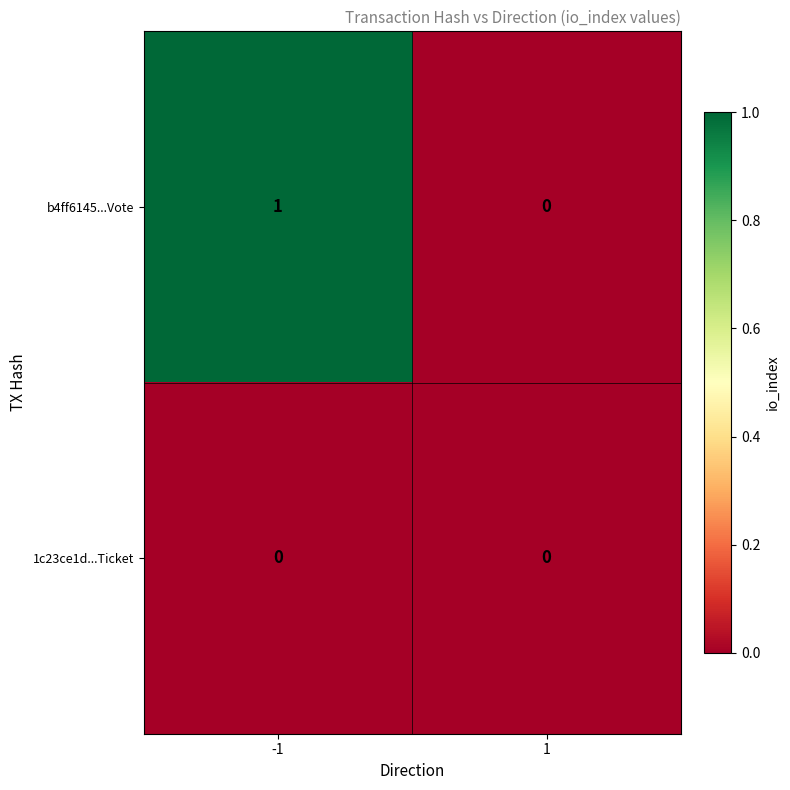

What is the maximum value shown in the chart?

1